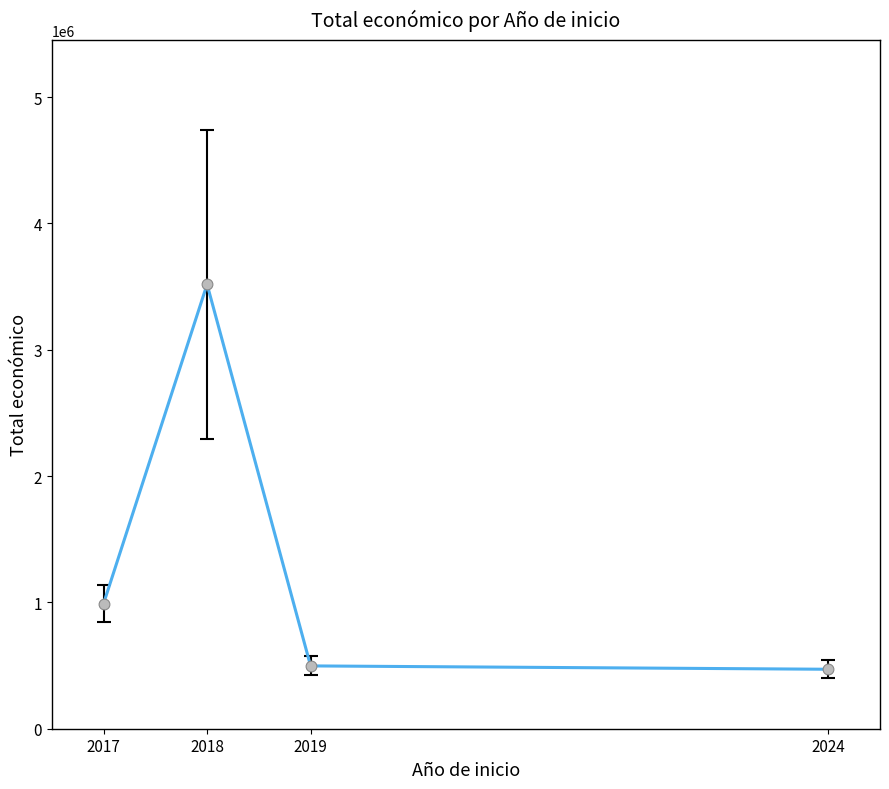

What is the ratio of the value at 2018 to the value at 2024?

7.5